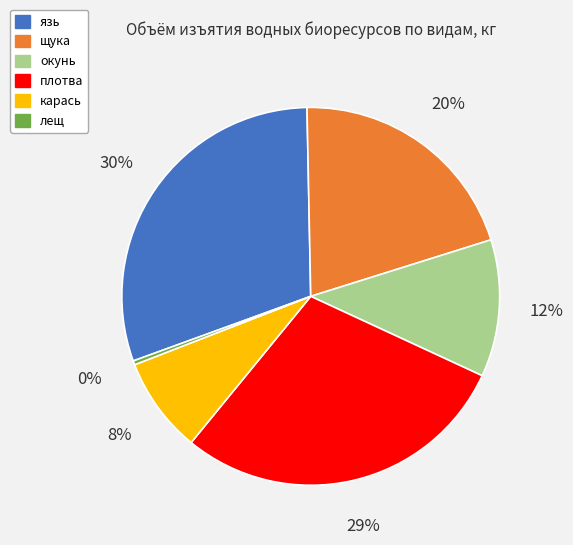

To the nearest percent, what is the difference between the largest and smallest slice percentages?

30%